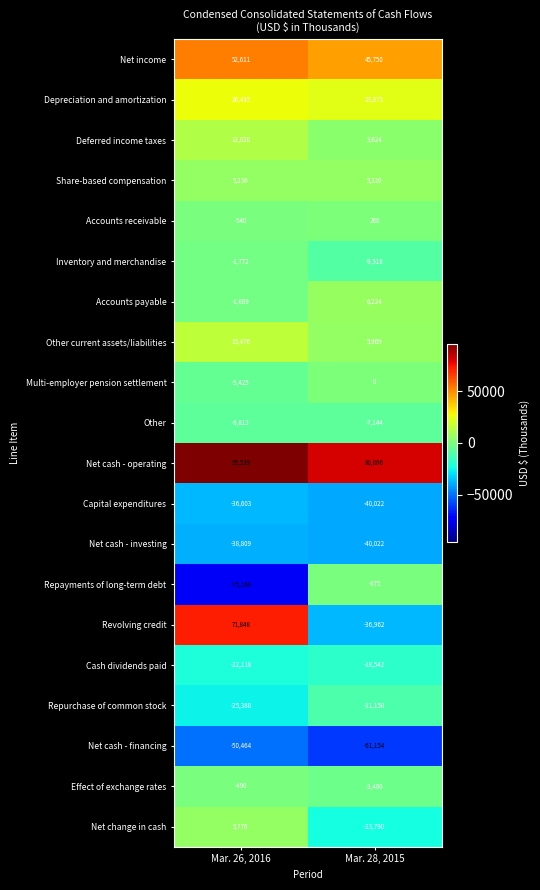

How many series are shown in this chart?

20